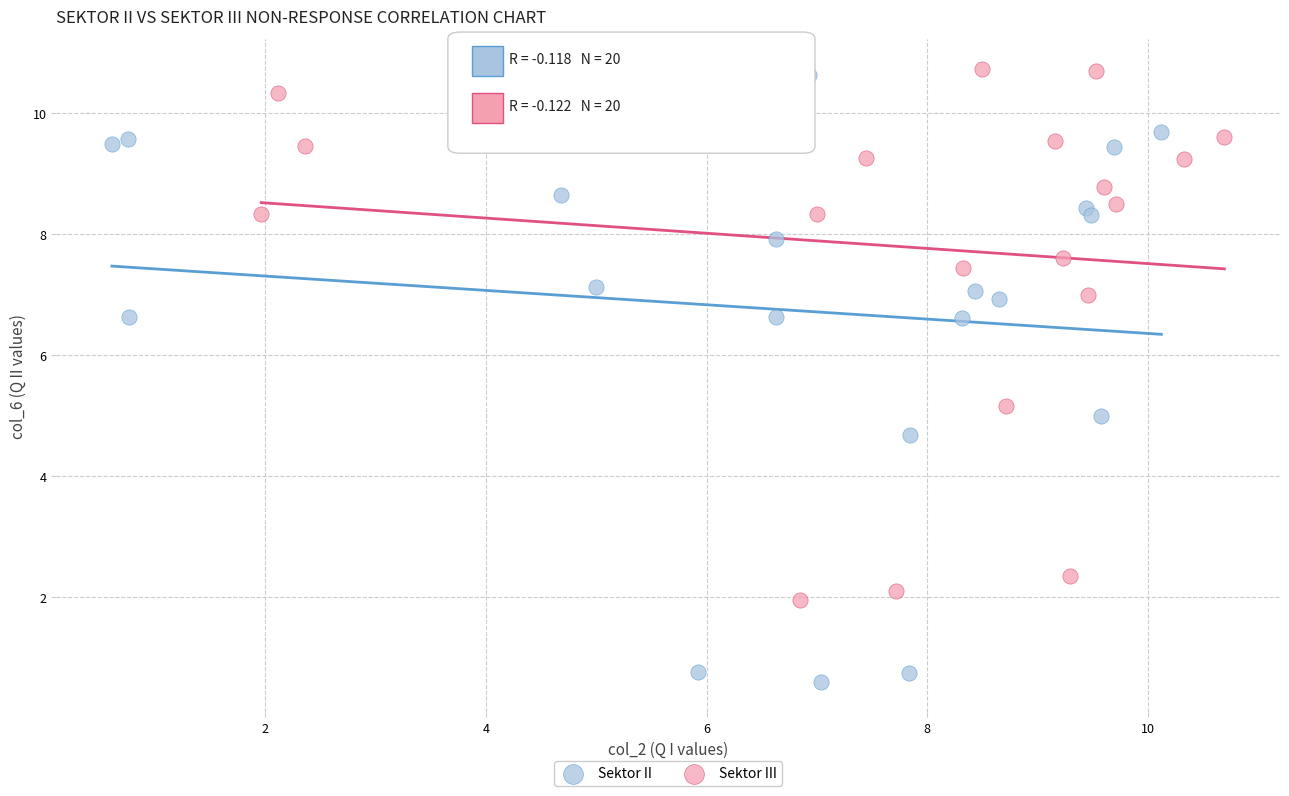

Which series reaches the minimum Y coordinate?

Sektor II